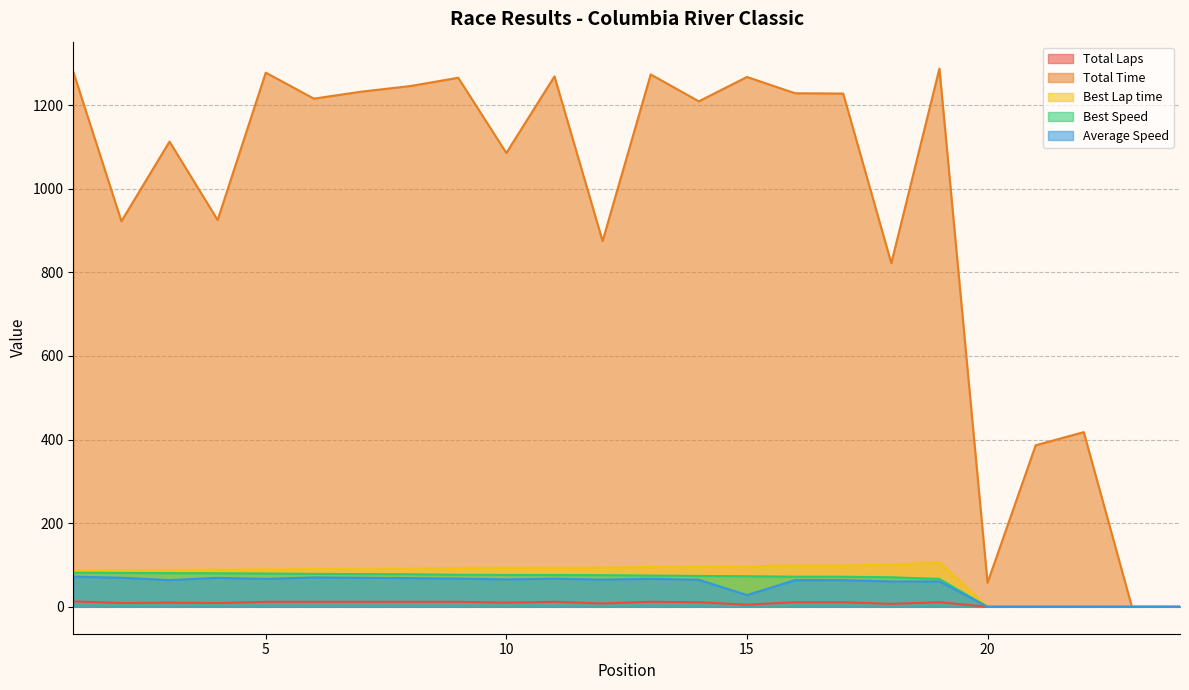

How many lines are shown in the chart?

5